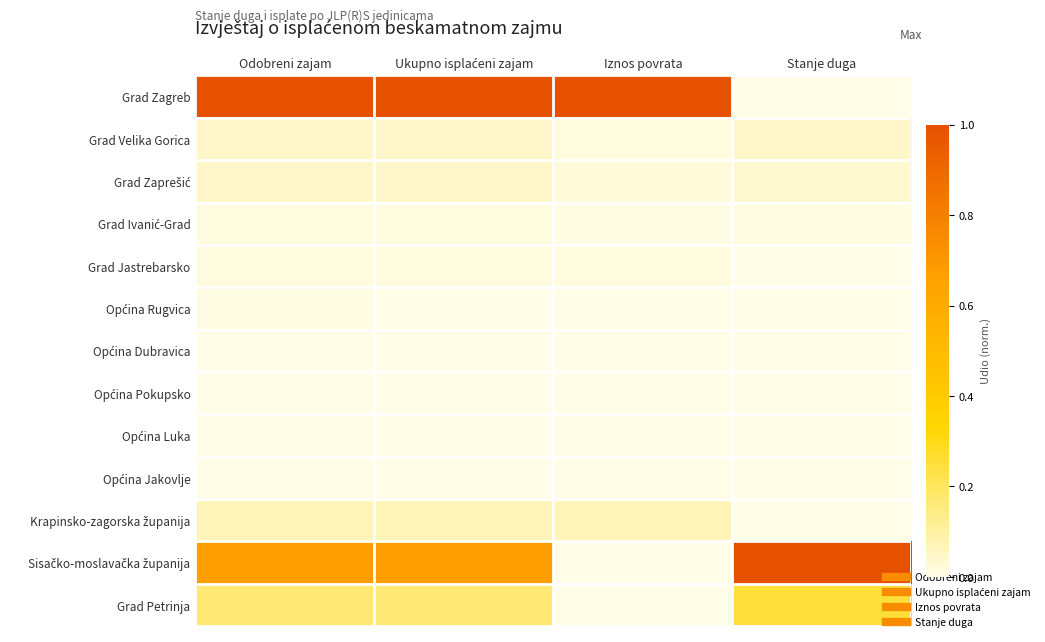

What is the spread (max minus min) of values at Stanje duga?

1.0